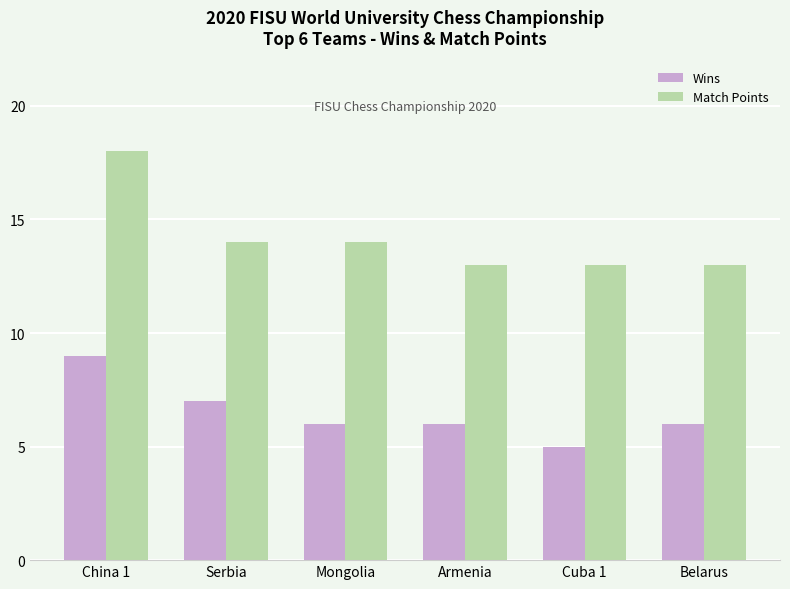

What is the label of the 6th bar from the right?

China 1